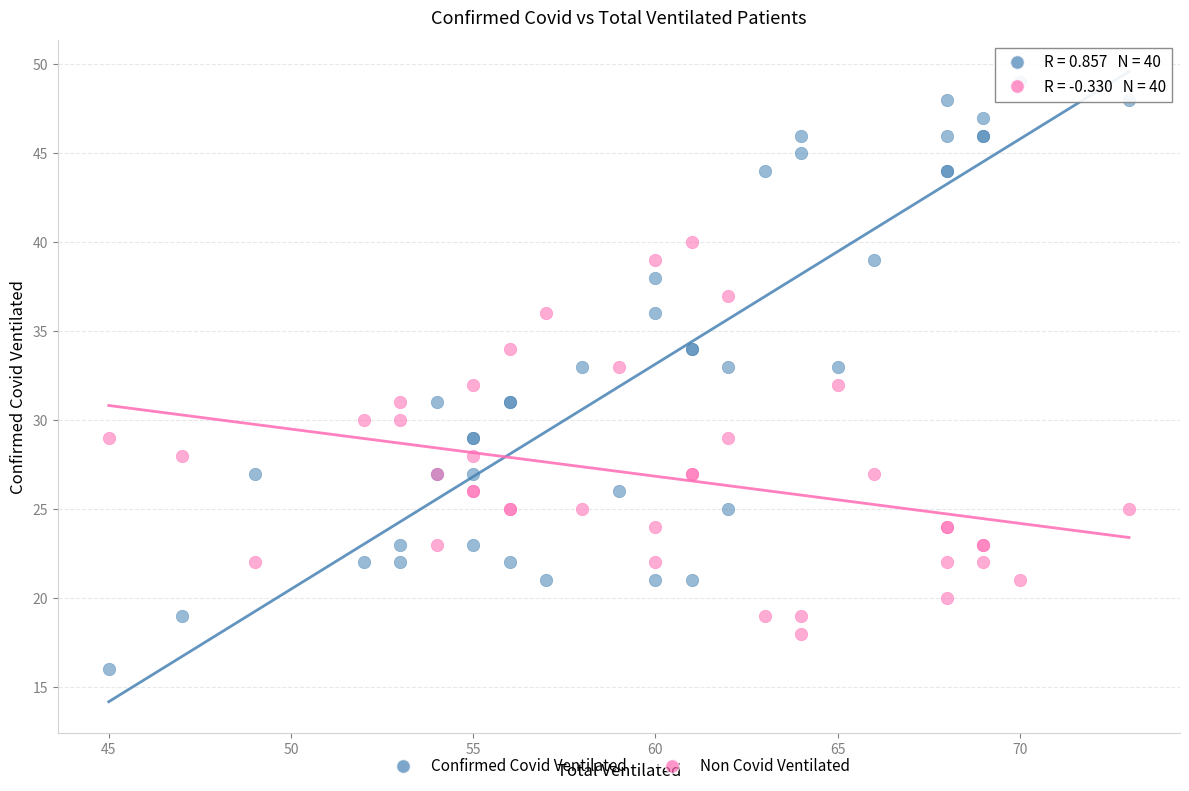

Which series reaches the maximum Y coordinate?

Confirmed Covid Ventilated